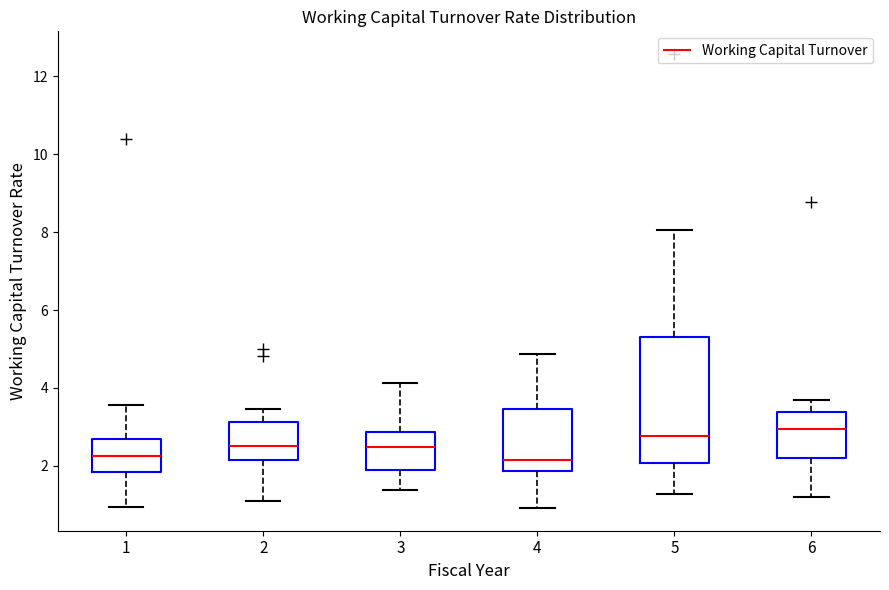

Where is the upper edge of the box at x = 5 on the y-axis? The values are not printed on the chart, so give them approximately, as read against the axis.

5.4